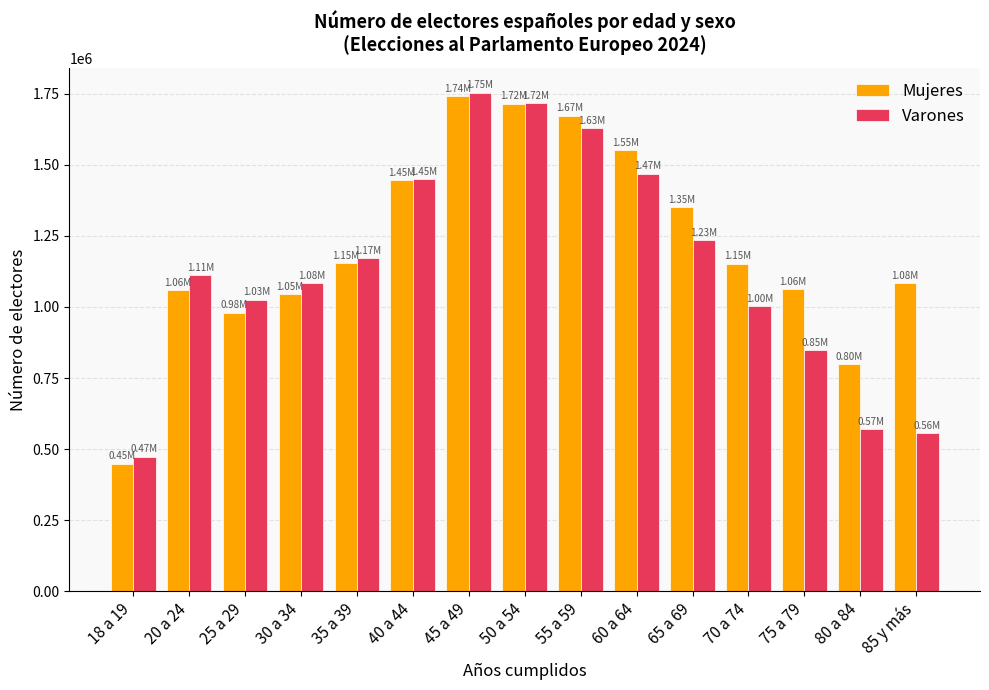

The Varones series shows 1469249 at 60 a 64. True or false?

True